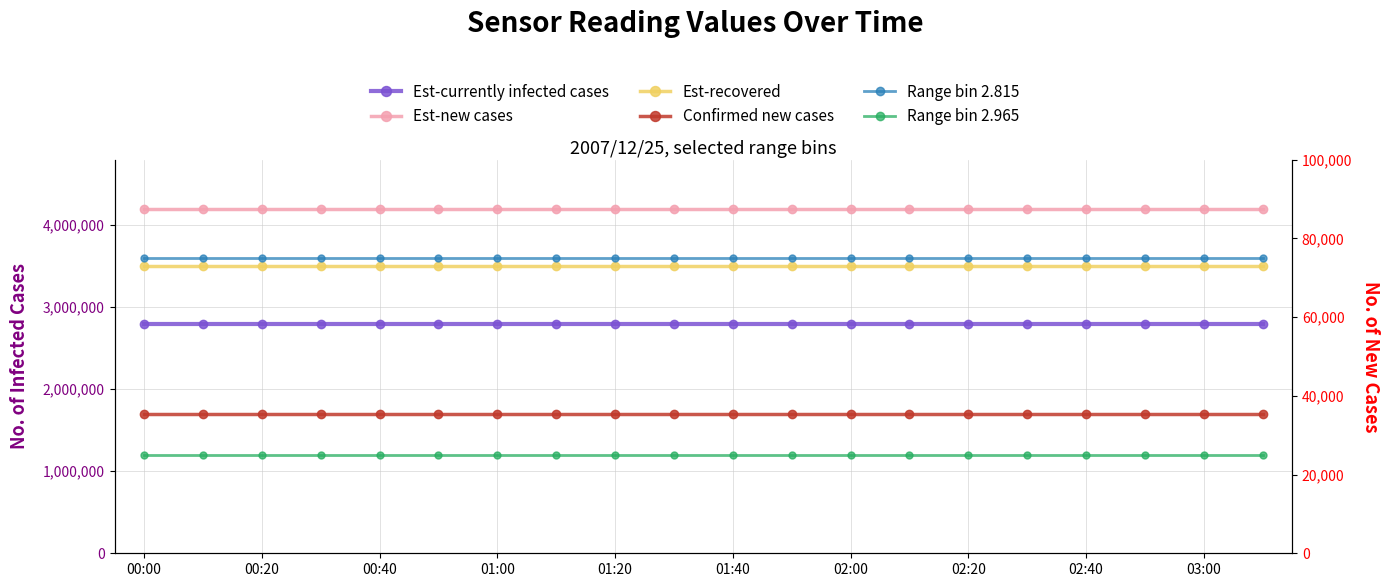

Which series has the largest total across all categories?

Est-new cases